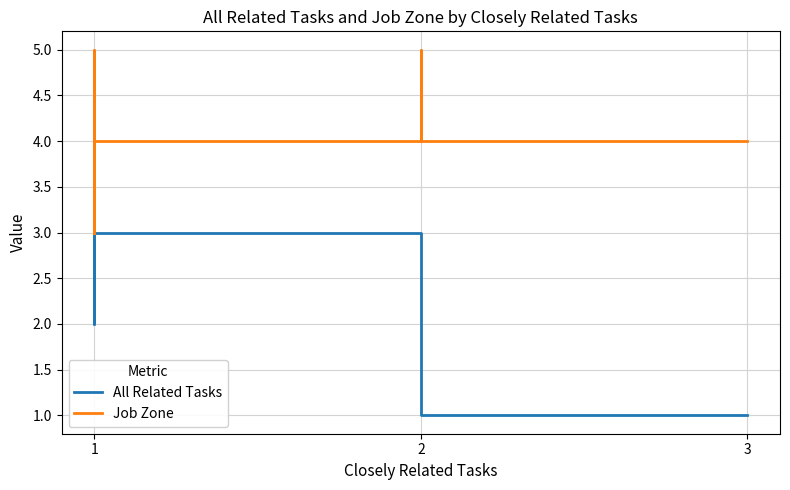

True or false: Job Zone and All Related Tasks intersect in this chart.

False